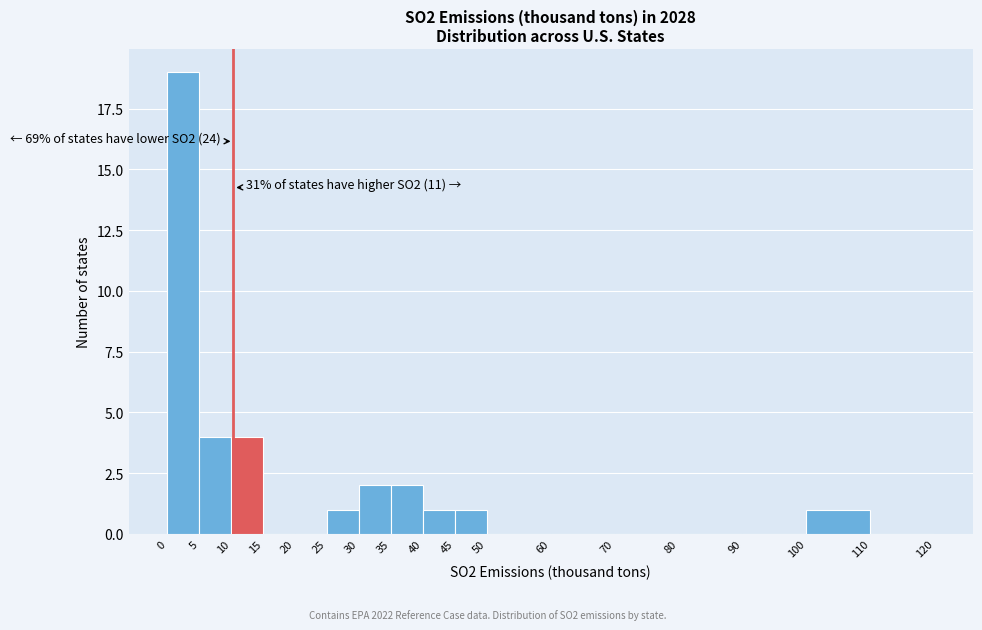

Which range on the x-axis has the tallest bar?

0 to 5